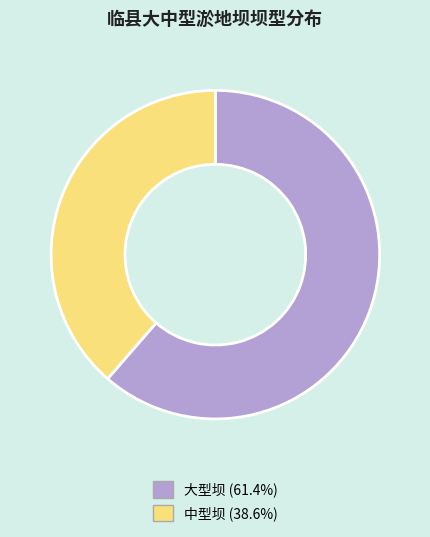

Rank the categories by value from highest to lowest.

大型坝, 中型坝